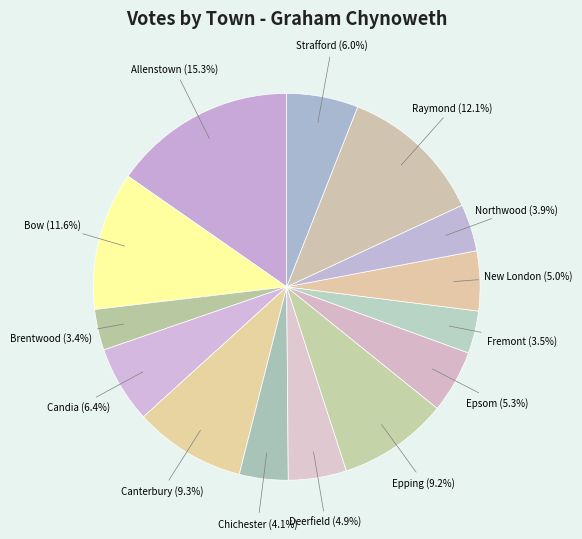

How many slices are in this pie chart?

14